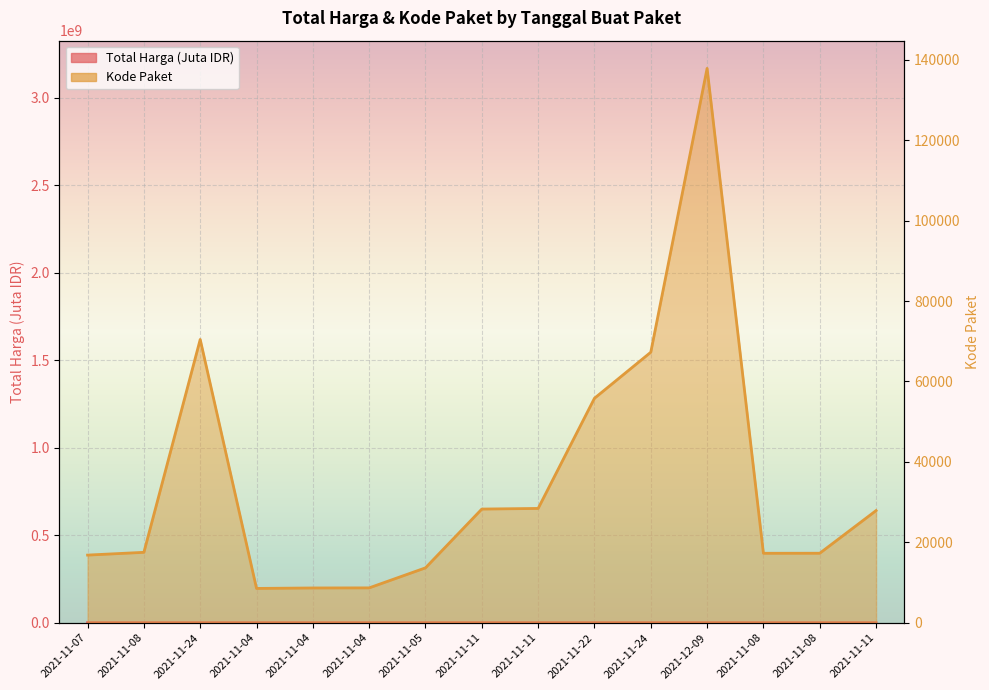

True or false: Total Harga and Kode Paket cross at least once.

False